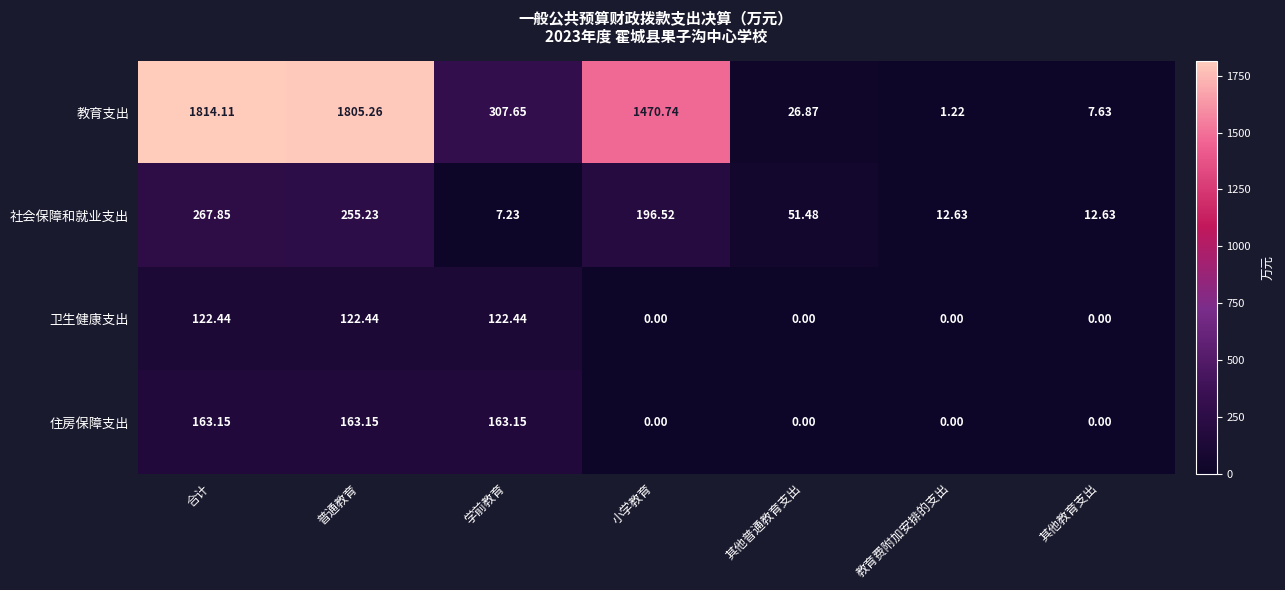

At which category does the chart reach its peak across all series?

合计